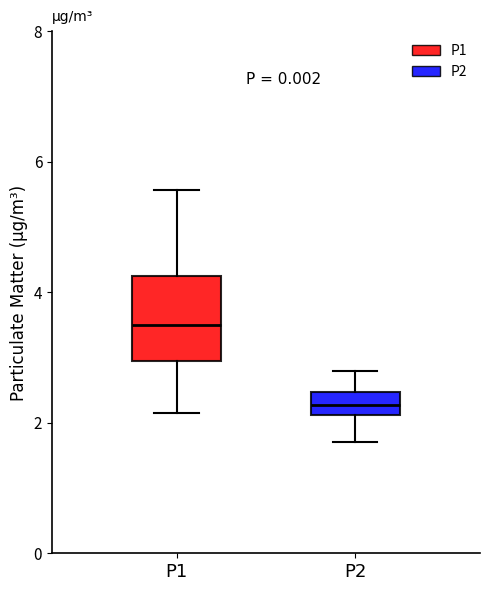

Where does the lower whisker of the box for P2 end on the y-axis? The values are not printed on the chart, so give them approximately, as read against the axis.

1.8